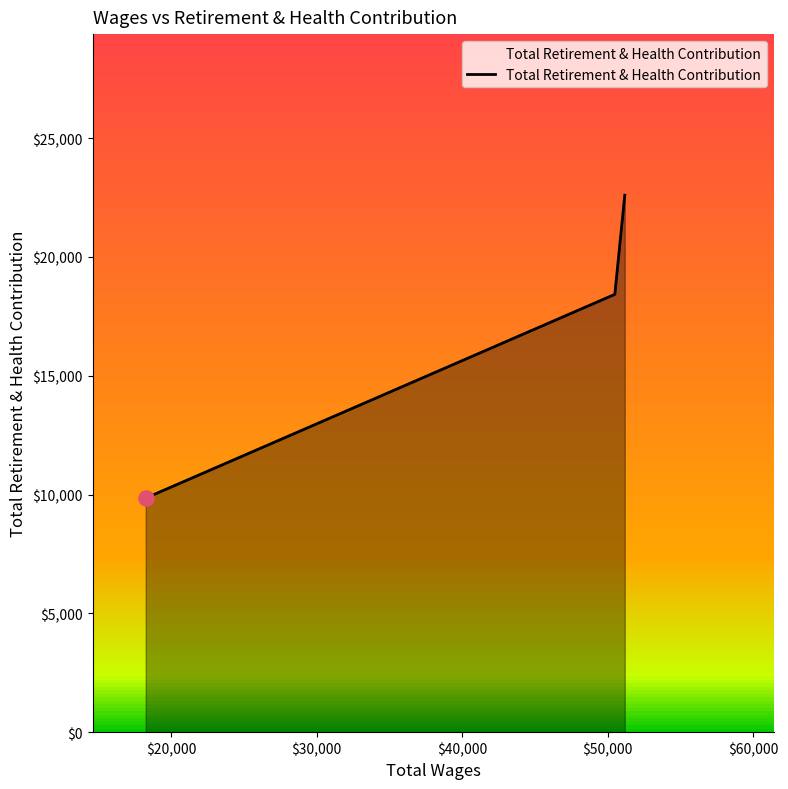

What is the difference between the second highest and minimum values?

8575